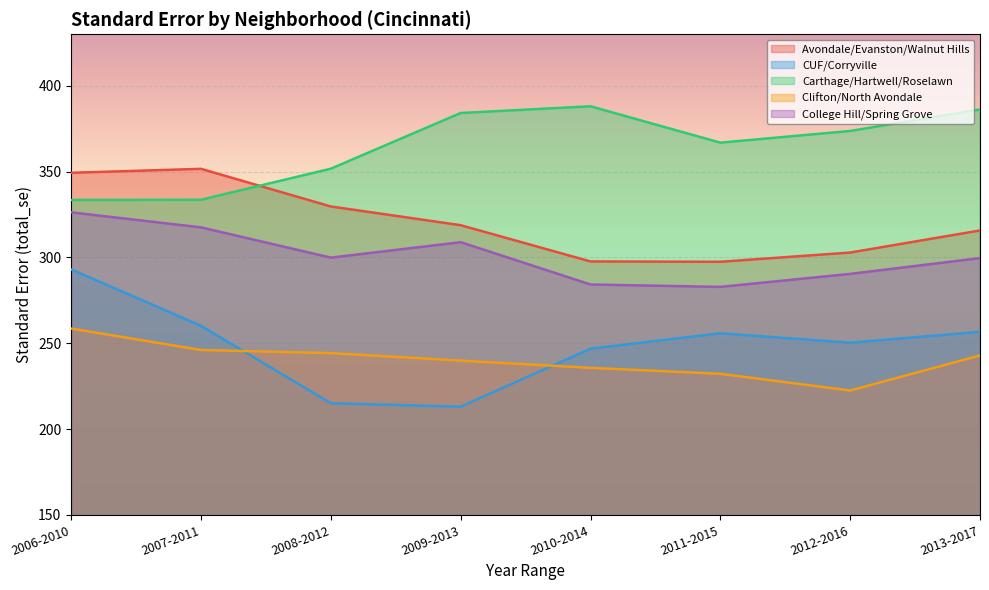

At 2006-2010, list the series in order from largest to smallest.

Avondale/Evanston/Walnut Hills, Carthage/Hartwell/Roselawn, College Hill/Spring Grove, CUF/Corryville, Clifton/North Avondale